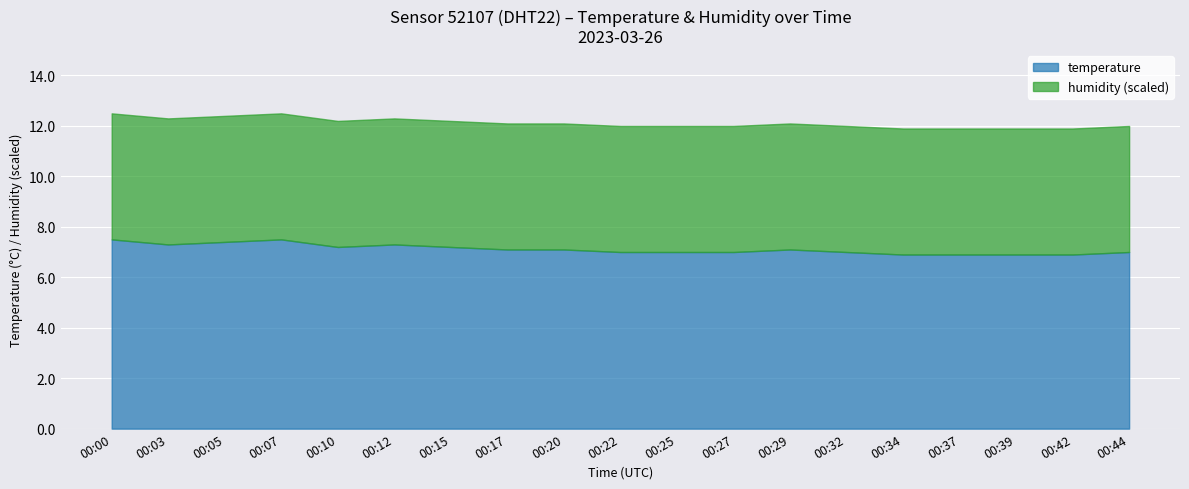

How many categories are shown in the chart?

19